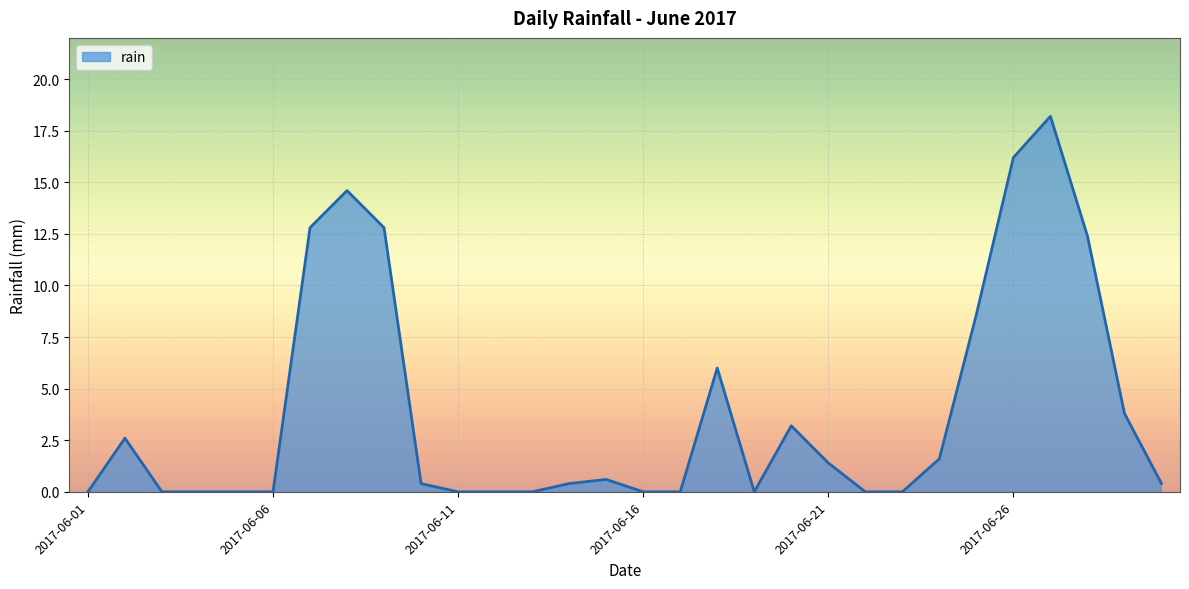

What is the change in value from 8 to 14?

-12.2